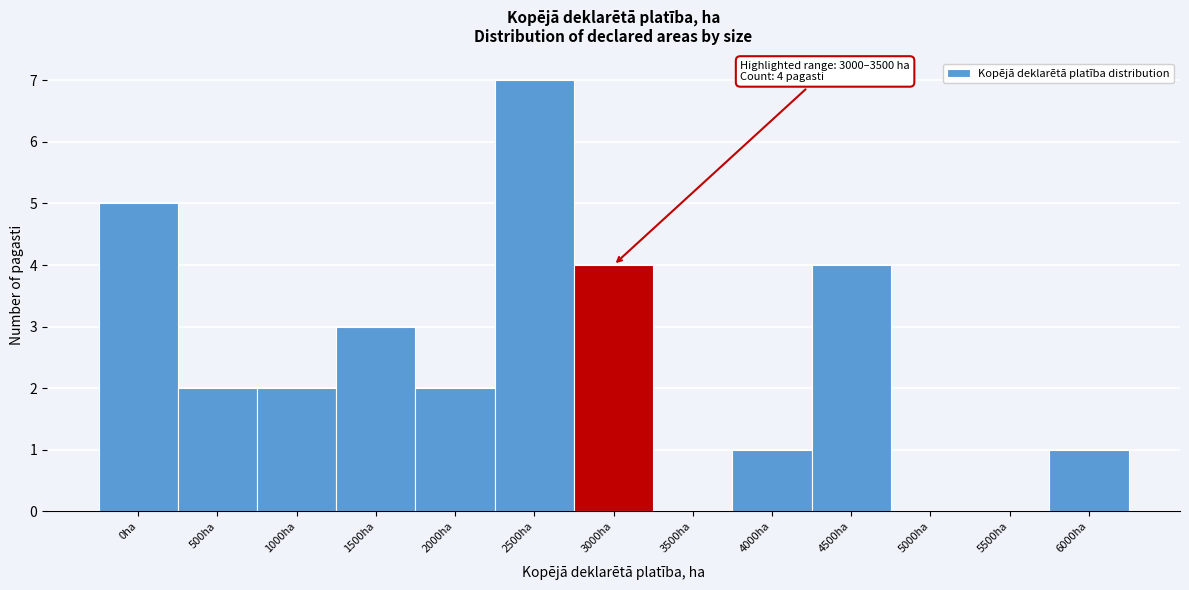

Reading left to right, what are all the values shown in this chart?

0ha=5	500ha=2	1000ha=2	1500ha=3	2000ha=2	2500ha=7	3000ha=4	3500ha=0	4000ha=1	4500ha=4	5000ha=0	5500ha=0	6000ha=1